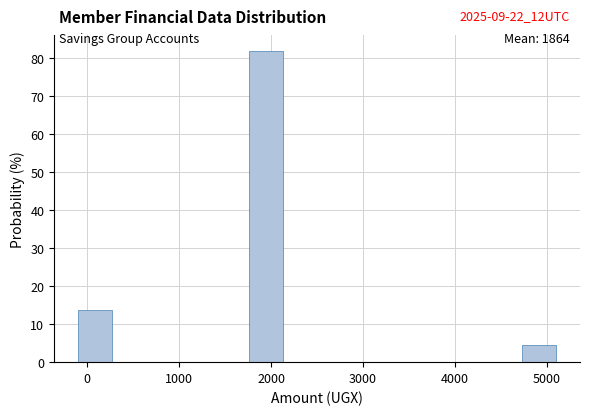

Read against the x-axis, roughly where is the centre of the tallest bar?

1900